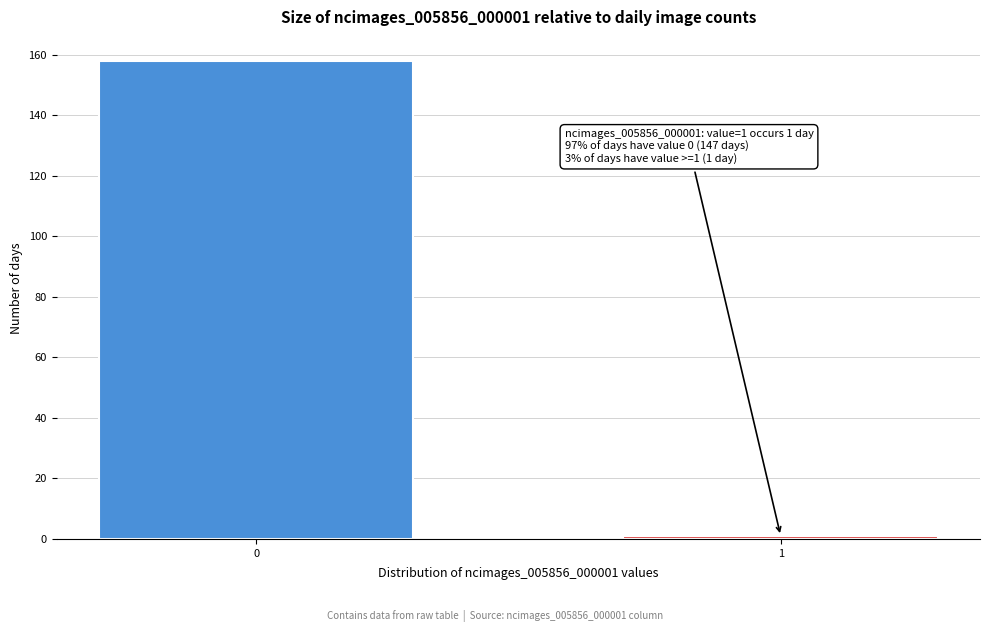

Reading left to right, list all the values displayed in this chart.

0=158	1=1